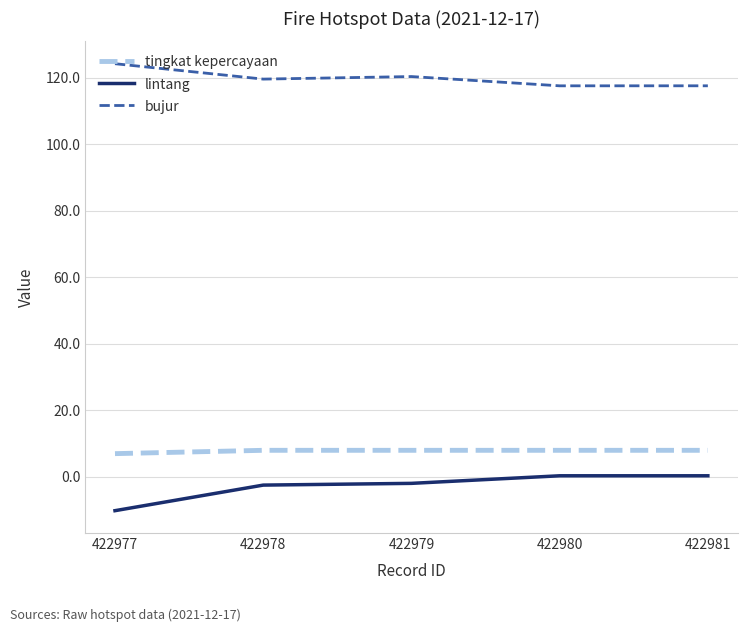

True or false: tingkat kepercayaan and bujur intersect in this chart.

False